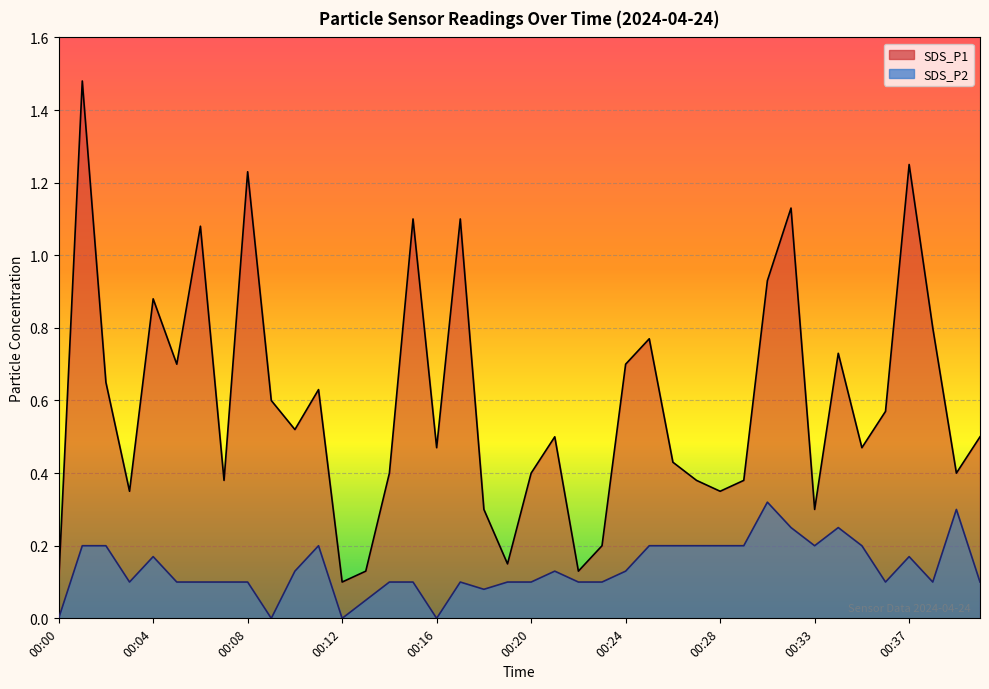

Reading left to right, transcribe all the data shown in this chart.

SDS_P1: 00:00=0.1	00:01=1.5	00:02=0.7	00:03=0.3	00:04=0.9	00:05=0.7	00:06=1.1	00:07=0.4	00:08=1.2	00:09=0.6	00:10=0.5	00:11=0.6	00:12=0.1	00:13=0.1	00:14=0.4	00:15=1.1	00:16=0.5	00:17=1.1	00:18=0.3	00:19=0.1	00:20=0.4	00:21=0.5	00:22=0.1	00:23=0.2	00:24=0.7	00:25=0.8	00:26=0.4	00:27=0.4	00:28=0.3	00:29=0.4	00:30=0.9	00:32=1.1	00:33=0.3	00:34=0.7	00:35=0.5	00:36=0.6	00:37=1.2	00:38=0.8	00:39=0.4	00:40=0.5
SDS_P2: 00:00=0.0	00:01=0.2	00:02=0.2	00:03=0.1	00:04=0.2	00:05=0.1	00:06=0.1	00:07=0.1	00:08=0.1	00:09=0.0	00:10=0.1	00:11=0.2	00:12=0.0	00:13=0.1	00:14=0.1	00:15=0.1	00:16=0.0	00:17=0.1	00:18=0.1	00:19=0.1	00:20=0.1	00:21=0.1	00:22=0.1	00:23=0.1	00:24=0.1	00:25=0.2	00:26=0.2	00:27=0.2	00:28=0.2	00:29=0.2	00:30=0.3	00:32=0.2	00:33=0.2	00:34=0.2	00:35=0.2	00:36=0.1	00:37=0.2	00:38=0.1	00:39=0.3	00:40=0.1